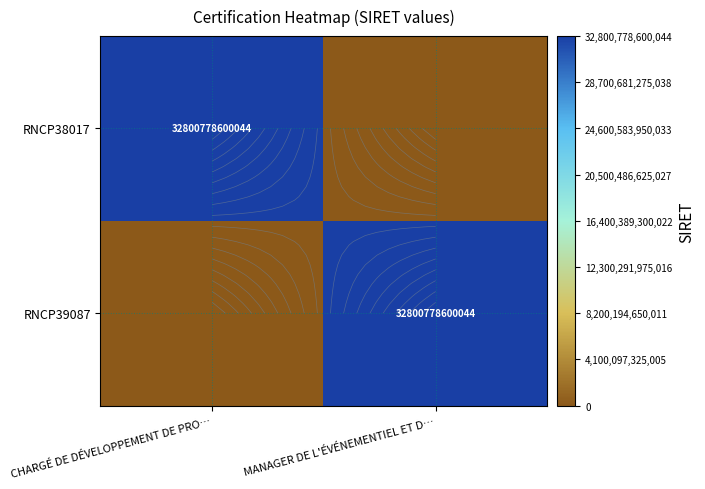

Is the value of RNCP38017 at CHARGÉ DE DÉVELOPPEMENT DE PRO… greater than the value of RNCP39087 at CHARGÉ DE DÉVELOPPEMENT DE PRO…?

Yes